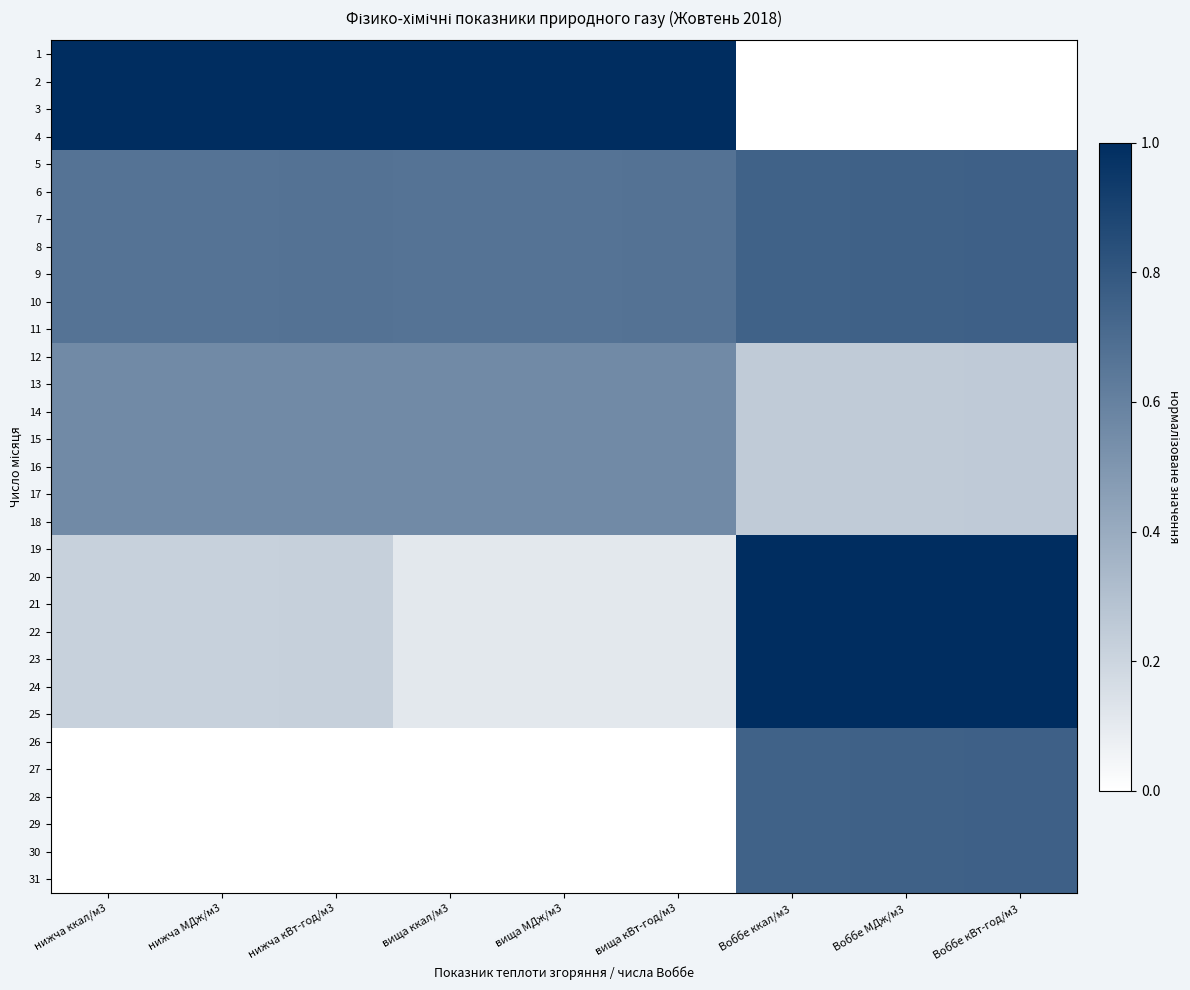

What is the difference between the highest and lowest values at Воббе МДж/м3?

1.0